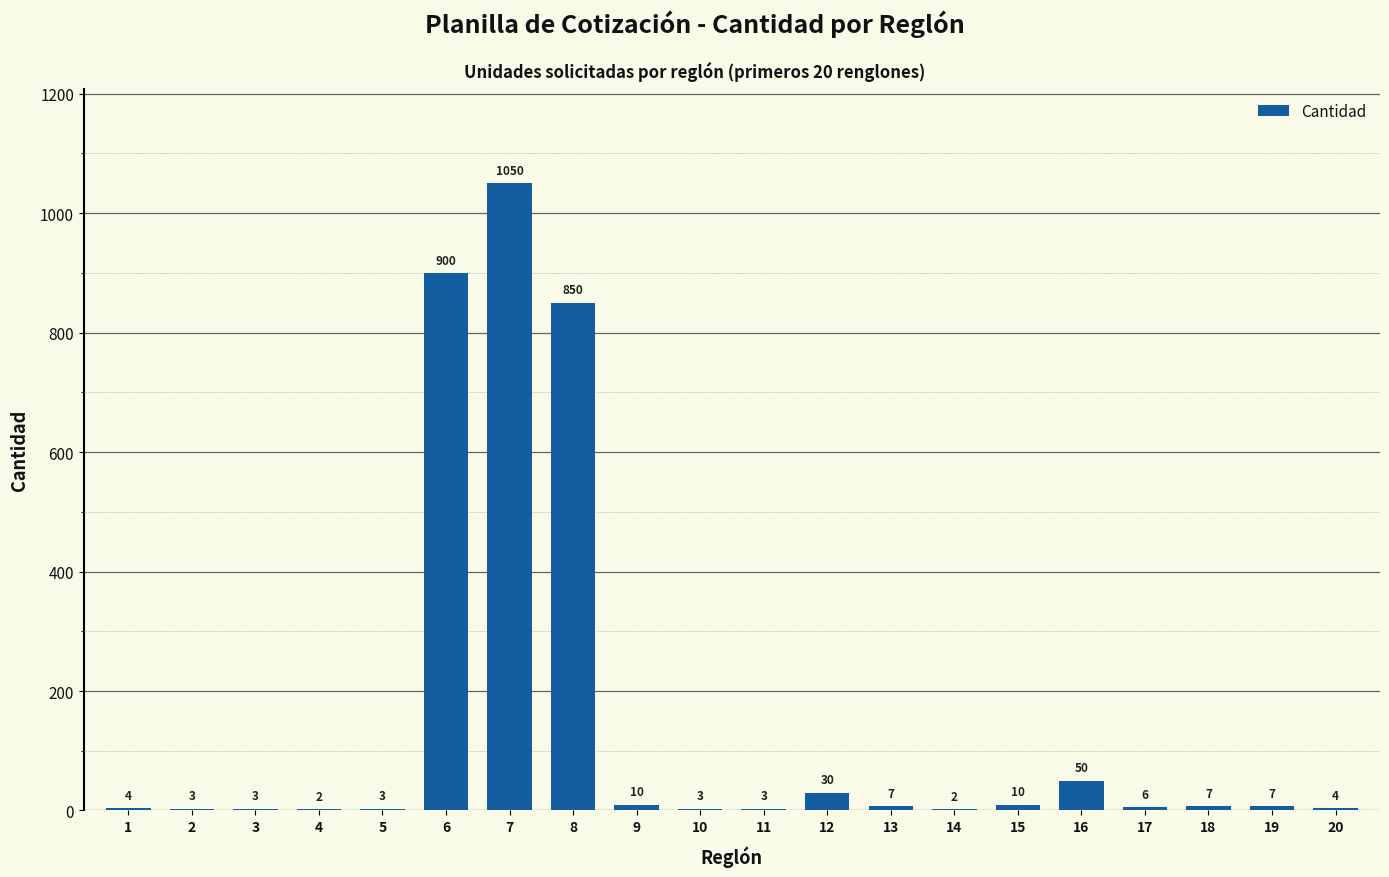

What is the greatest value displayed?

1050